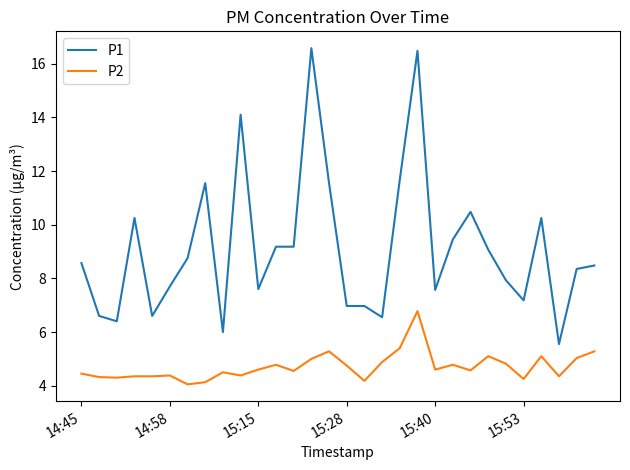

What is the average value of the P1 series?

9.1